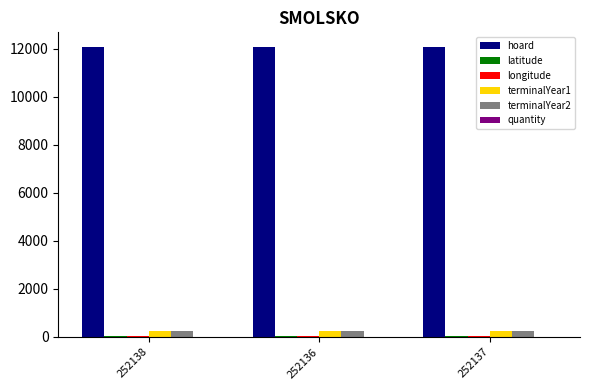

The value of terminalYear2 at 252136 is 251.0. True or false?

True